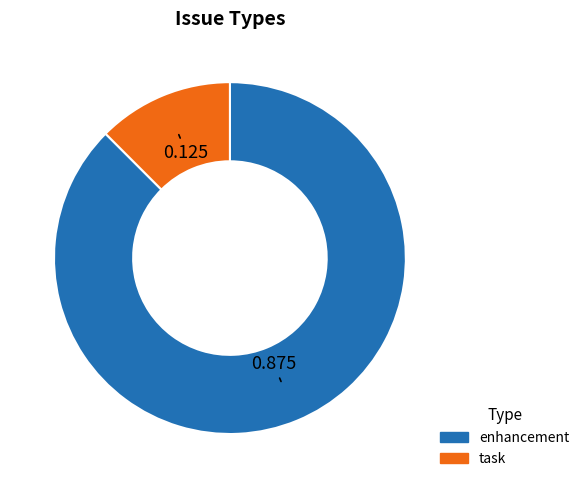

How many slices are in this pie chart?

2